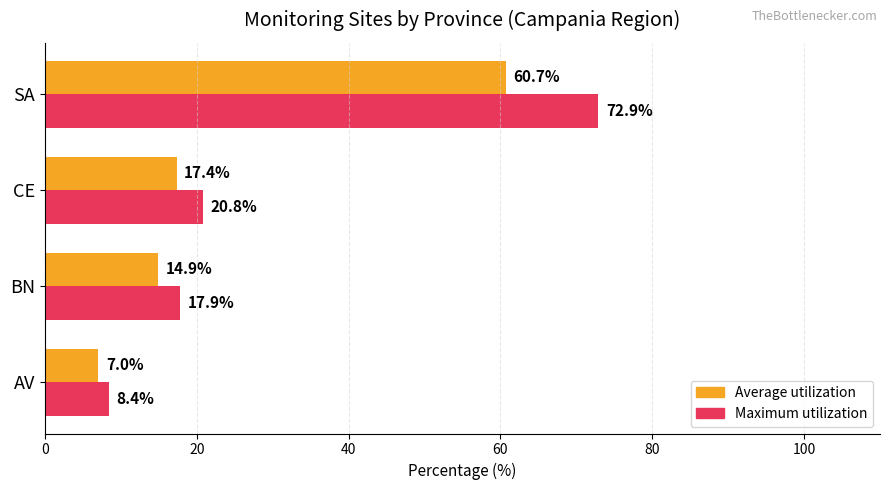

At which category is the sum across all series the highest?

SA